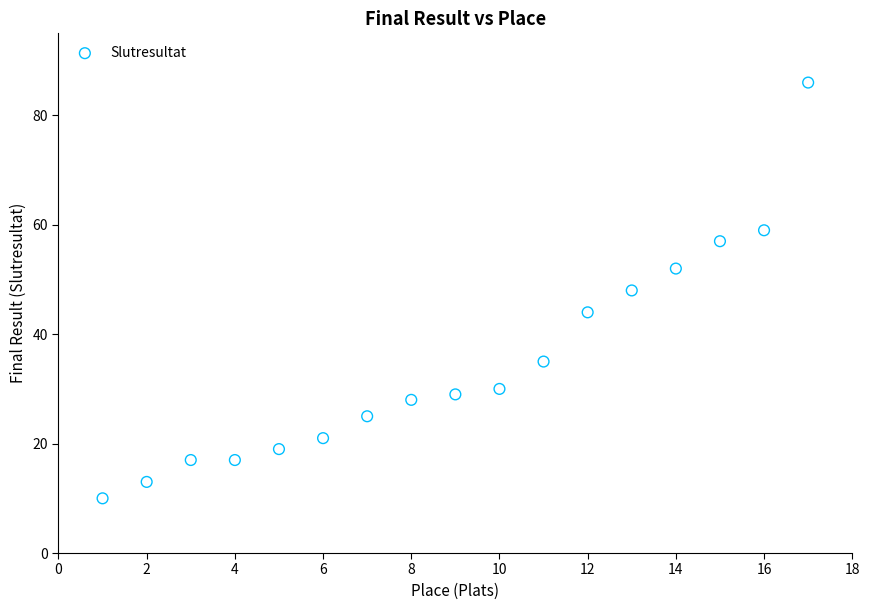

What is the range of X values (max minus min)?

16